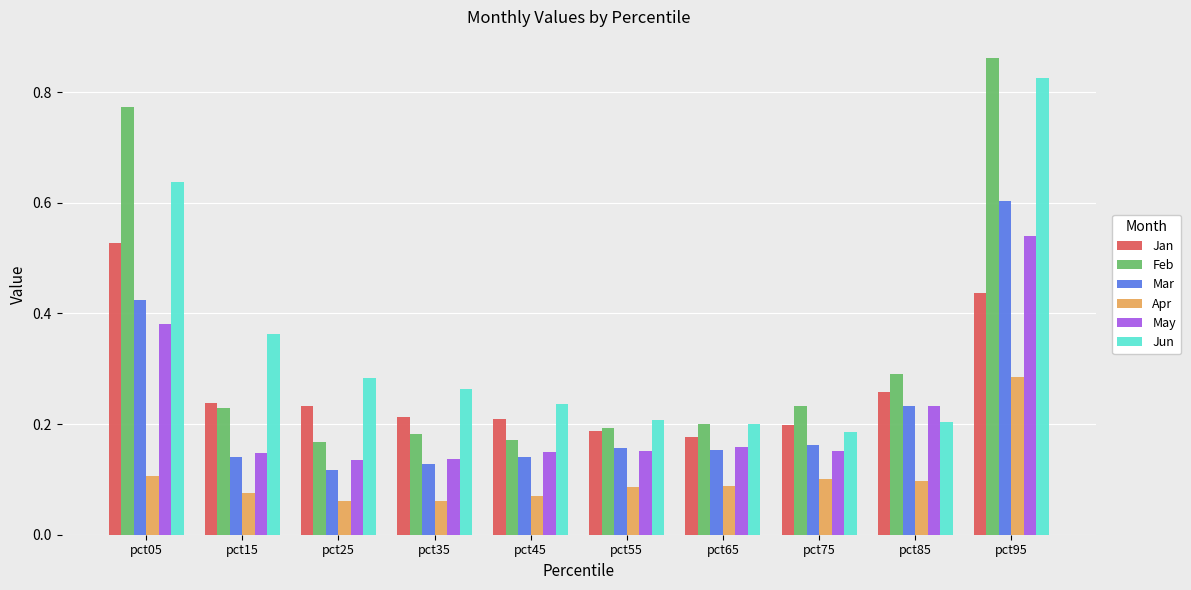

What is the sum of all Feb values?

3.3